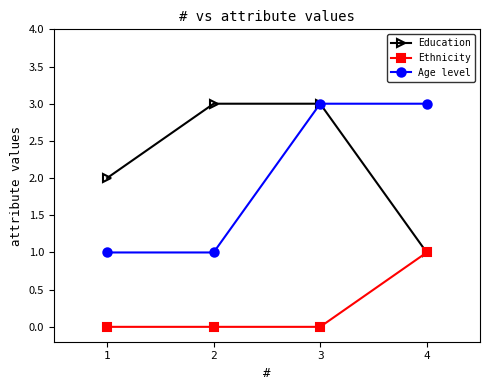

How many data points does each series have?

4